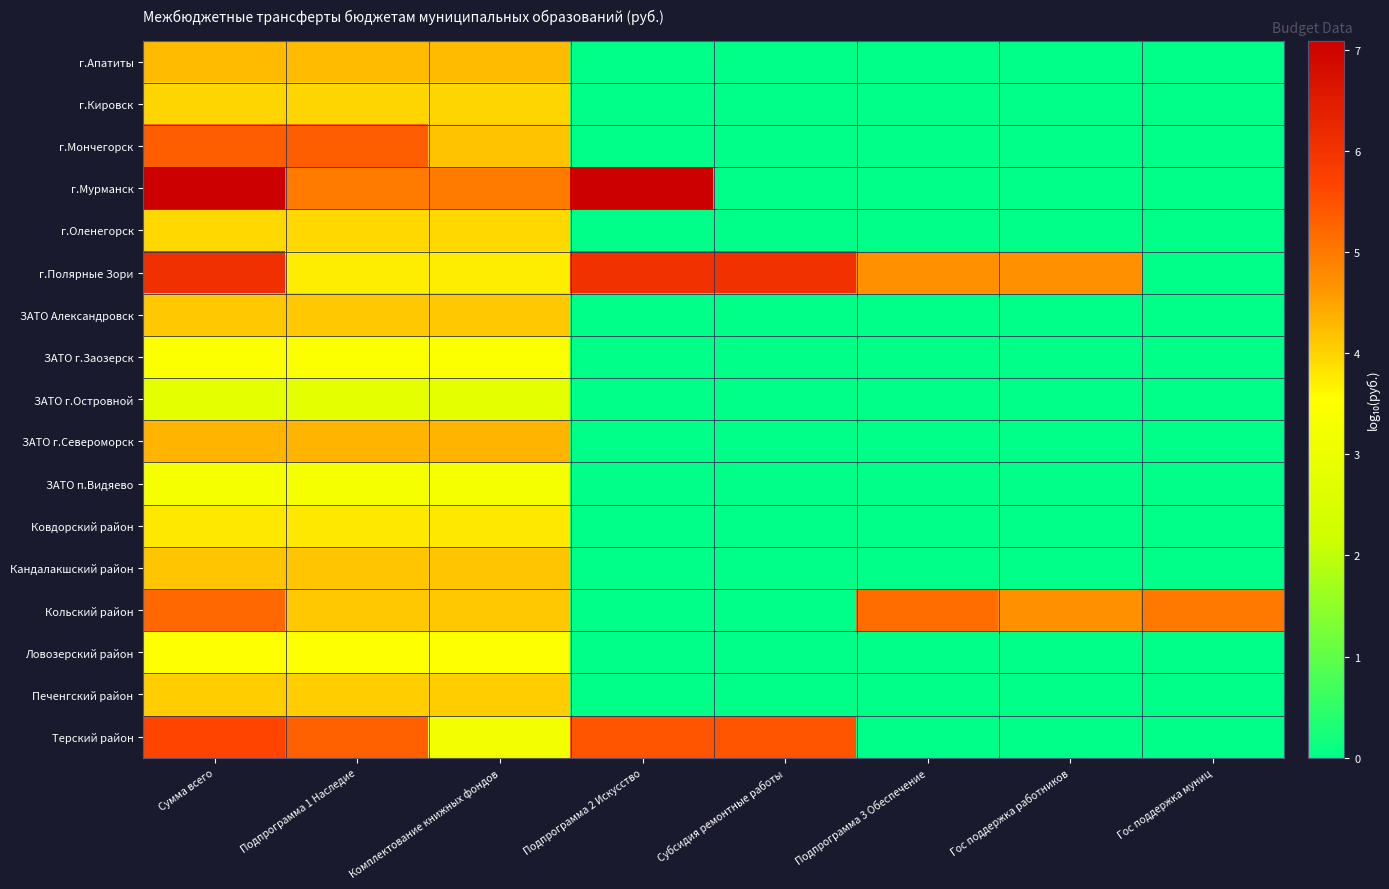

Which series has the widest spread of values?

г.Мурманск